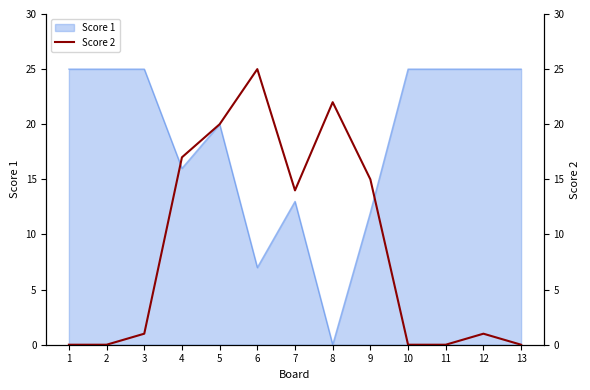

Rank the categories by value from lowest to highest.

1, 2, 10, 11, 13, 3, 12, 7, 9, 4, 5, 8, 6